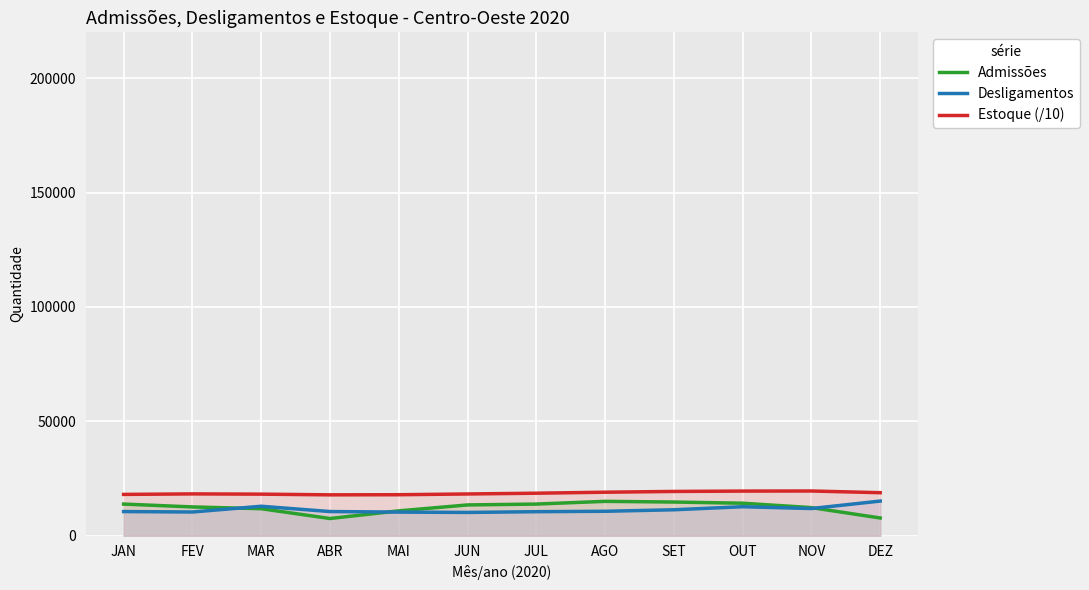

True or false: Estoque (/10) and Desligamentos cross at least once.

False